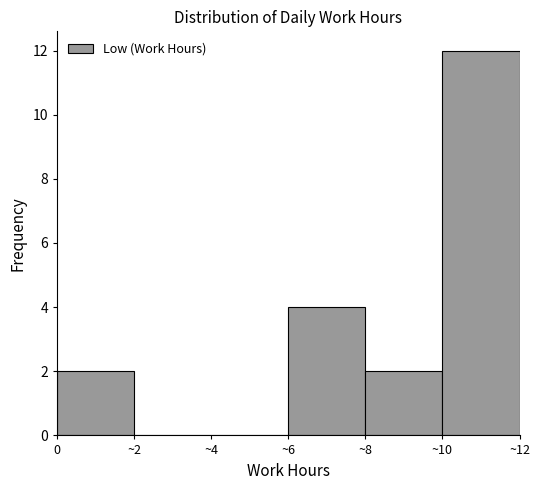

Reading left to right, list all the values displayed in this chart.

0=2	~2=0	~4=0	~6=4	~8=2	~10=12